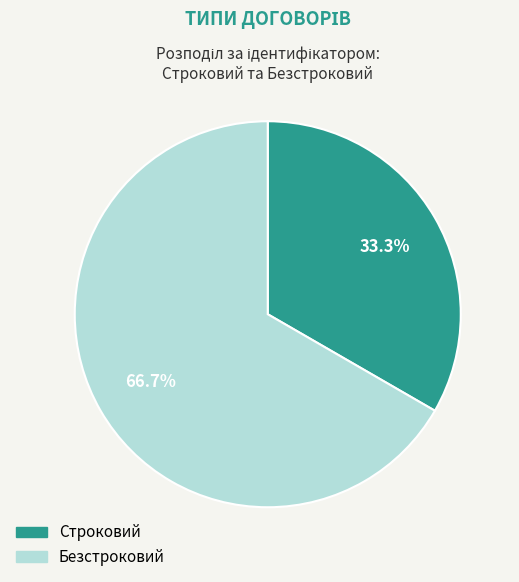

True or false: Строковий accounts for 24% of the total.

False